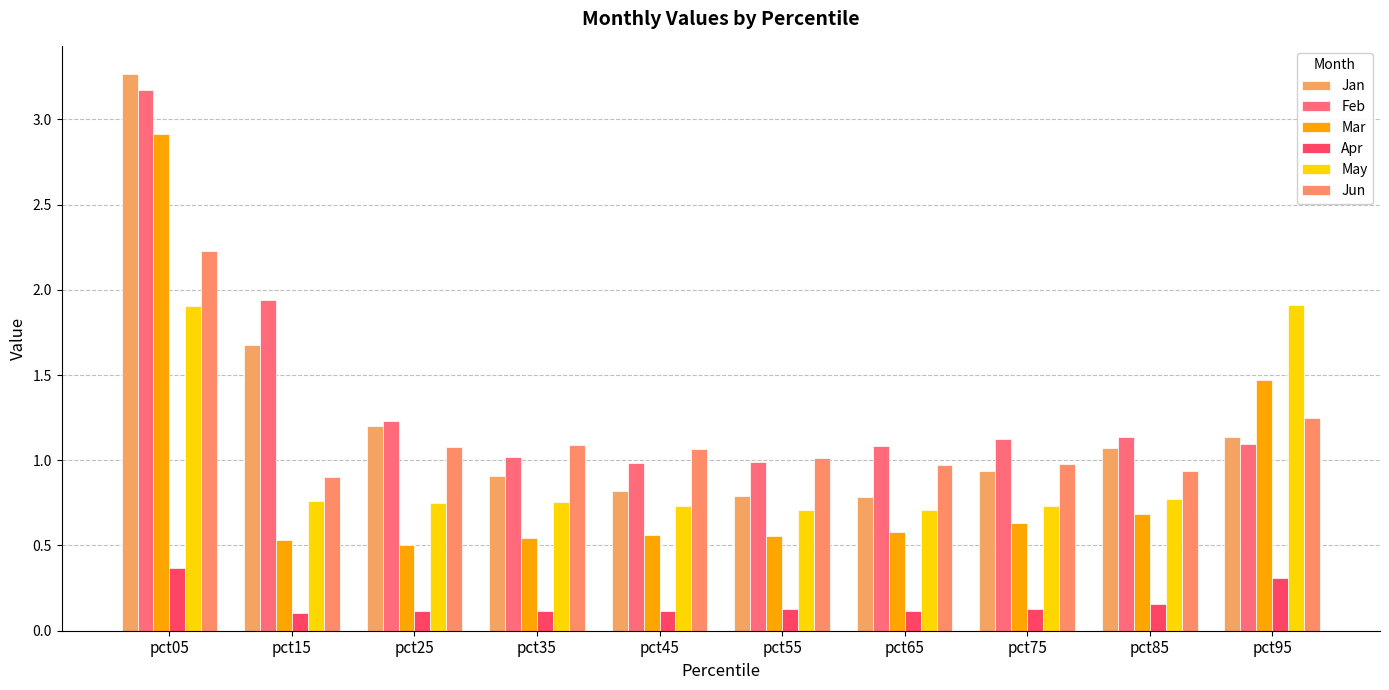

At how many categories does at least one series exceed 0?

10